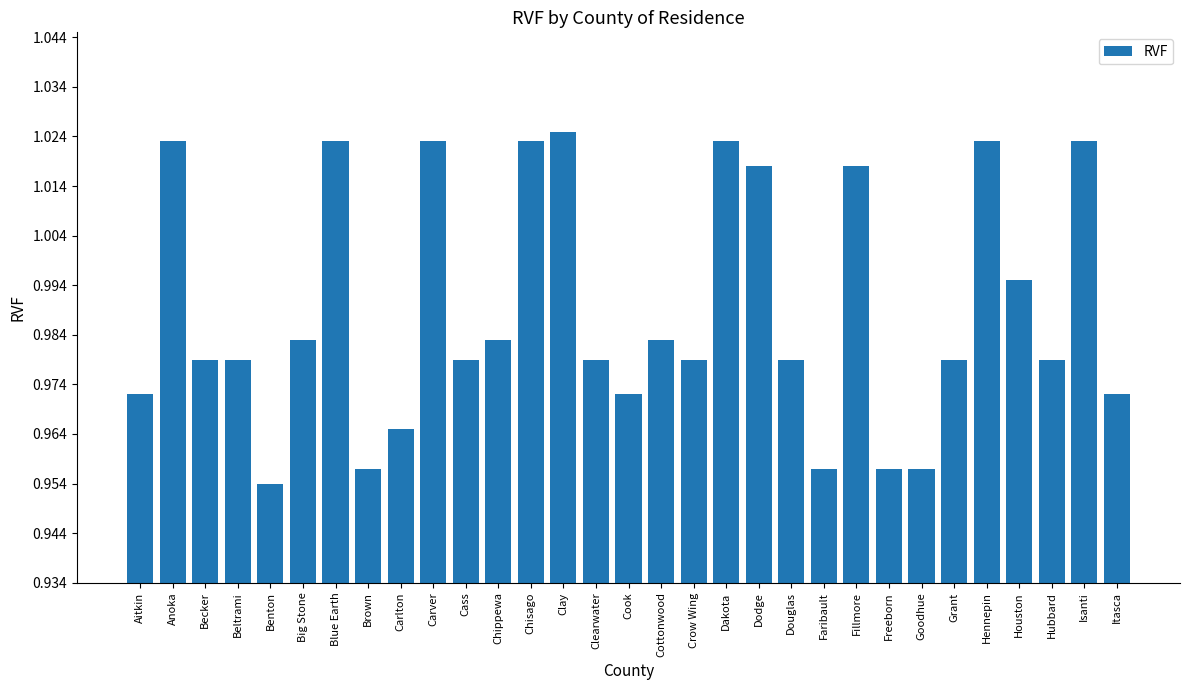

Which label corresponds to the smallest value in the chart?

Benton